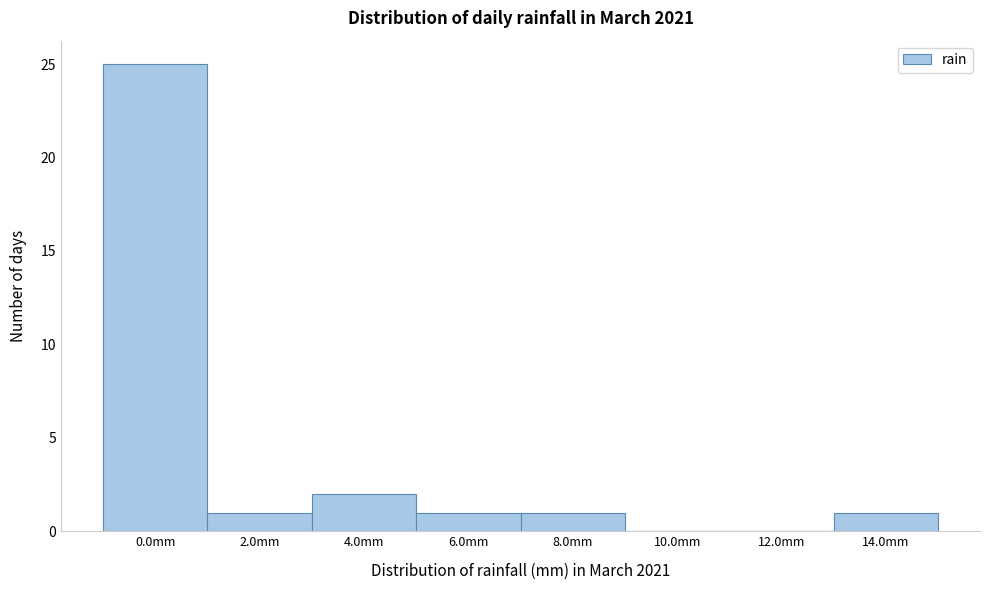

Reading left to right, transcribe all the data shown in this chart.

0.0mm=25	2.0mm=1	4.0mm=2	6.0mm=1	8.0mm=1	10.0mm=0	12.0mm=0	14.0mm=1